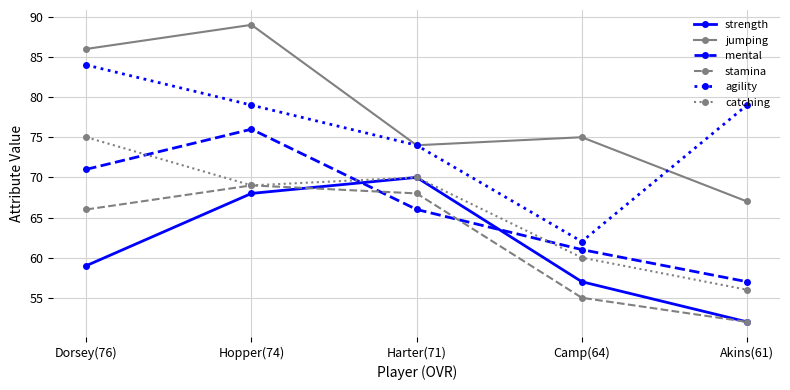

List the series in order of their peak value, highest first.

jumping, agility, mental, catching, strength, stamina